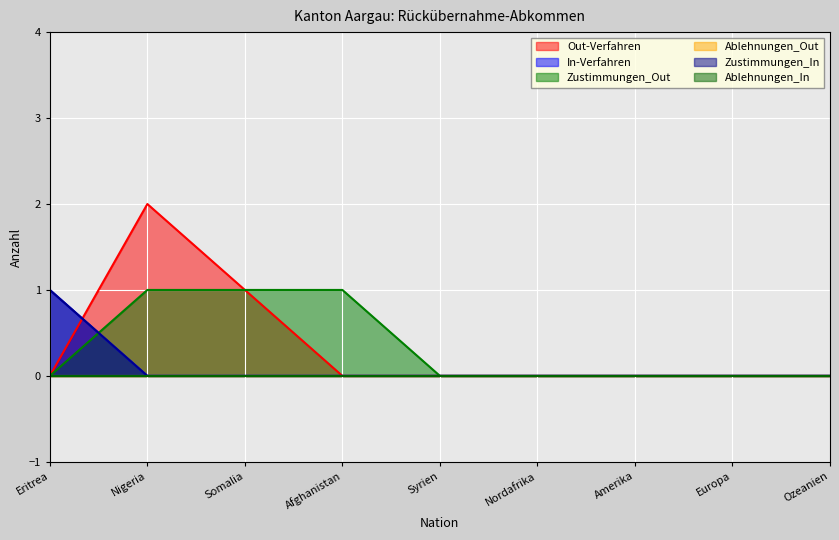

How many positive values does the Zustimmungen_In series have?

1